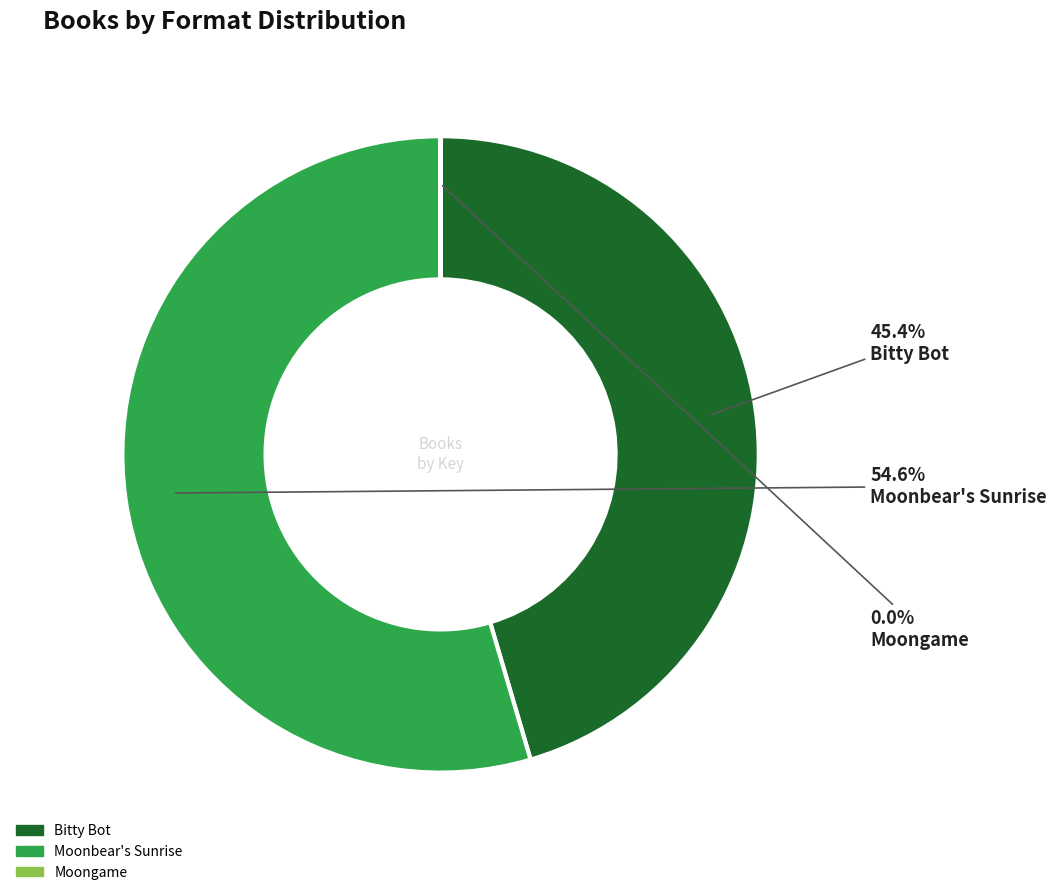

Is there a majority slice in this chart?

Yes